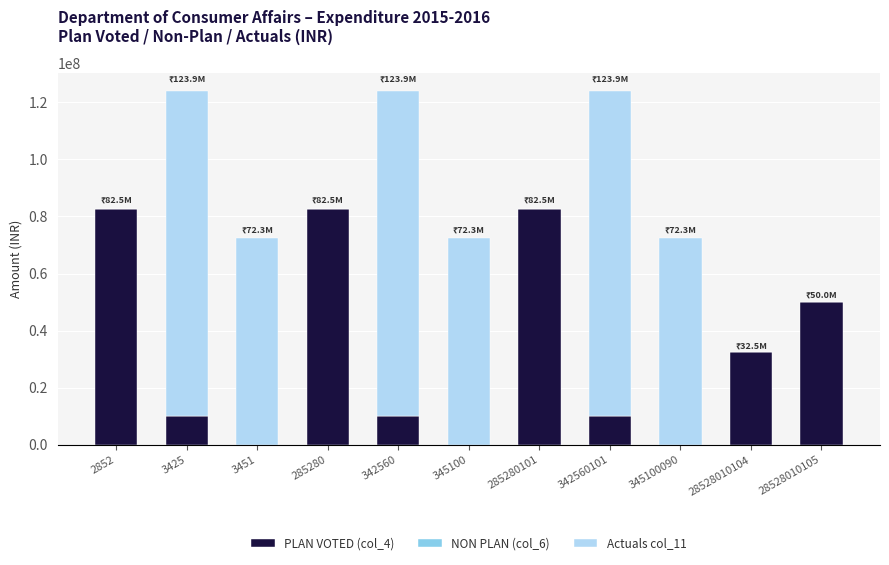

What is the total value across all series at 342560101?

123855368